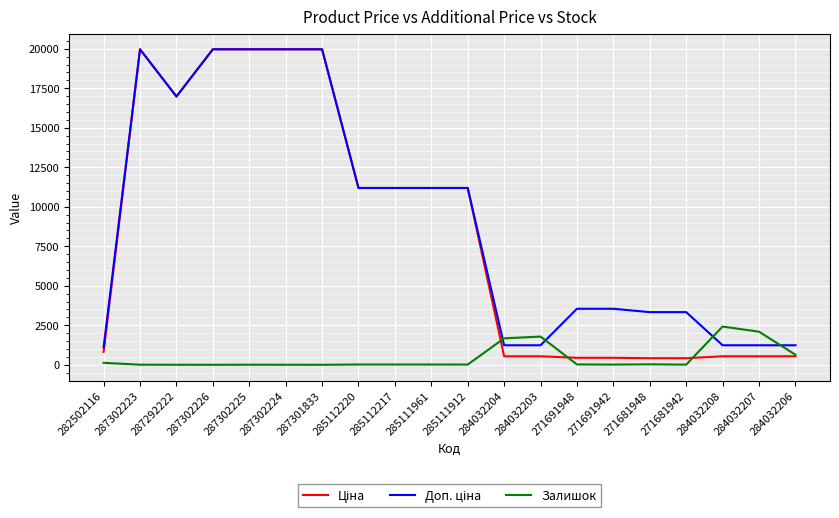

What is the maximum value shown in the chart?

19964.2